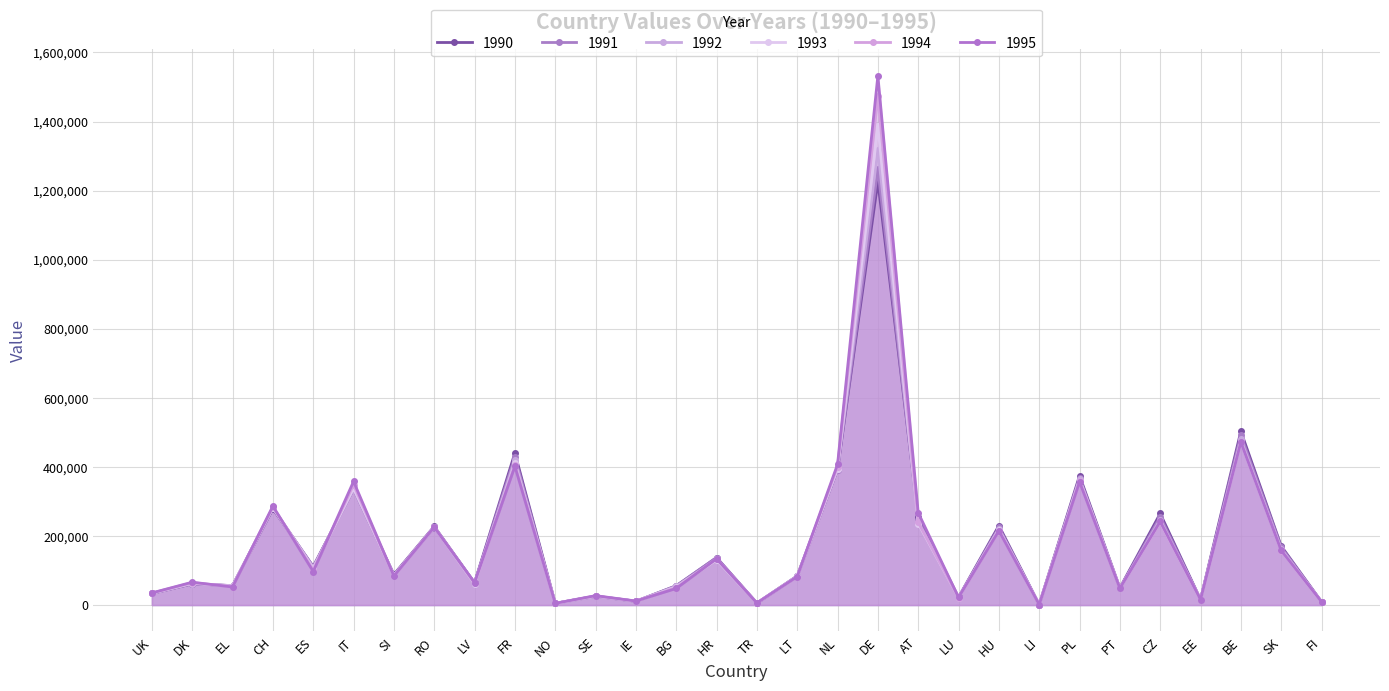

At how many categories does at least one series exceed 1035757?

1